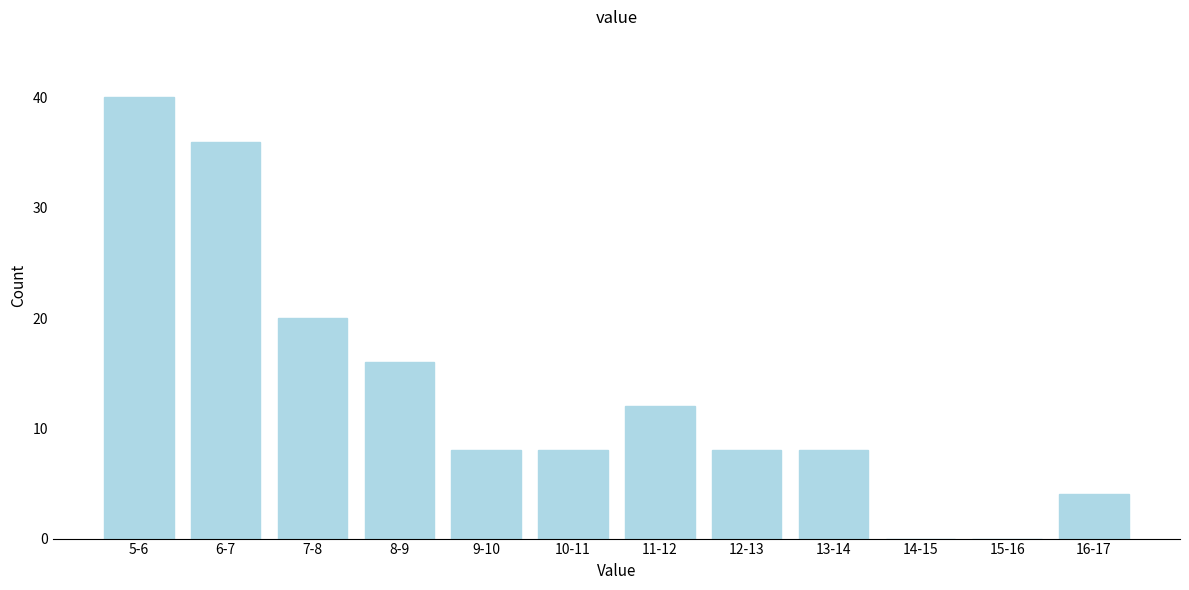

Reading right to left, extract all data points from this chart.

16-17=4	15-16=0	14-15=0	13-14=8	12-13=8	11-12=12	10-11=8	9-10=8	8-9=16	7-8=20	6-7=36	5-6=40